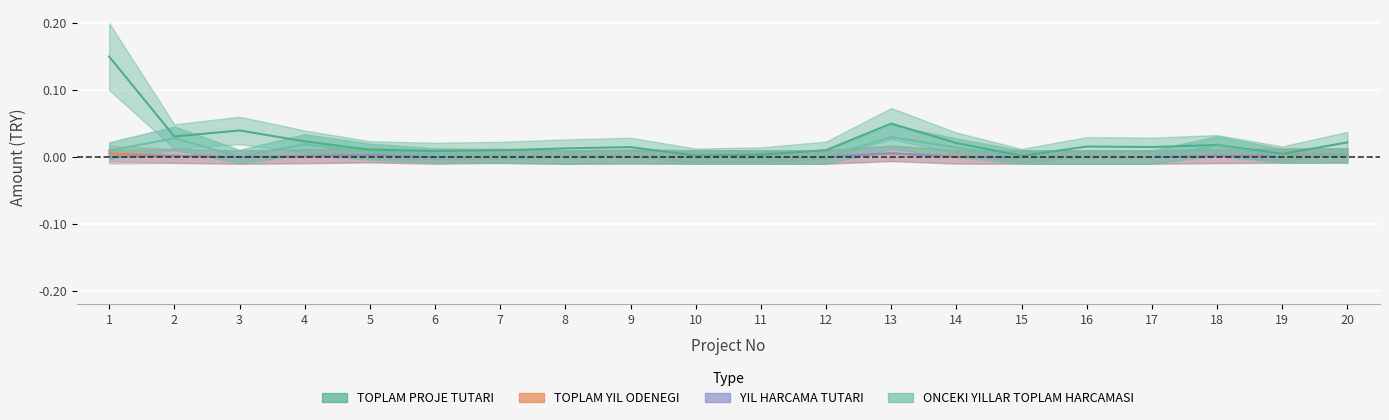

What are all the series names shown in the legend?

TOPLAM PROJE TUTARI, TOPLAM YIL ODENEGI, YIL HARCAMA TUTARI, ONCEKI YILLAR TOPLAM HARCAMASI